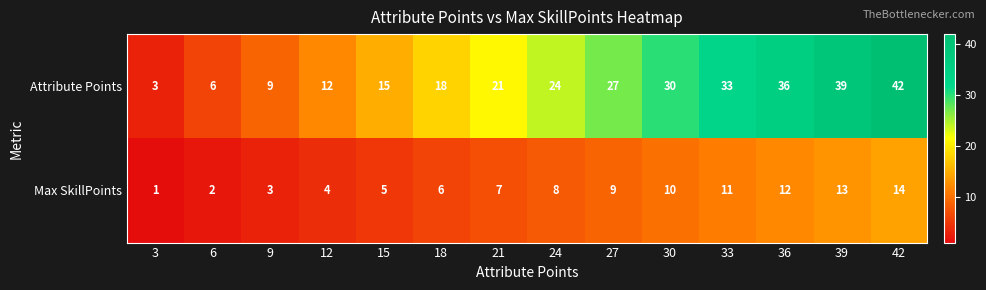

Reading left to right, list all the values displayed in this chart.

Attribute Points: 3	6	9	12	15	18	21	24	27	30	33	36	39	42
Max SkillPoints: 1	2	3	4	5	6	7	8	9	10	11	12	13	14